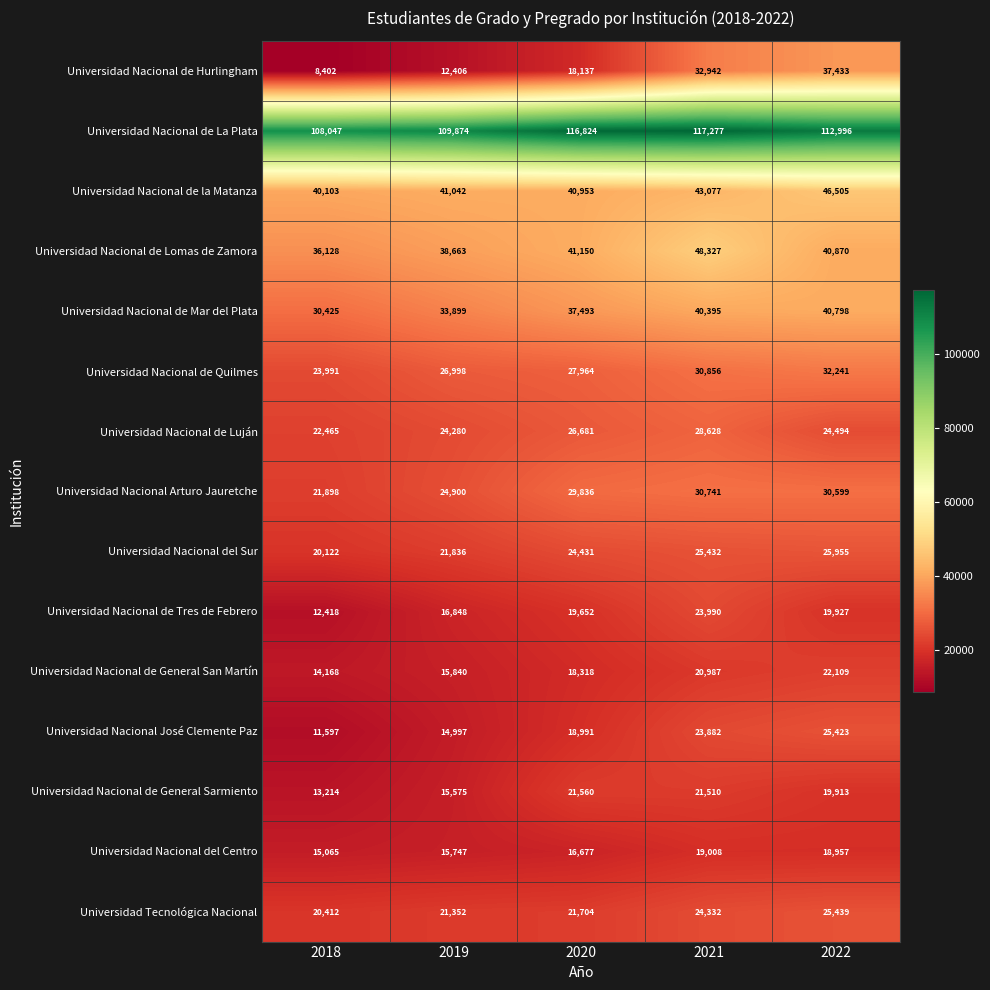

What is the sum of the Universidad Nacional de Quilmes values at 2018 and 2022?

56232